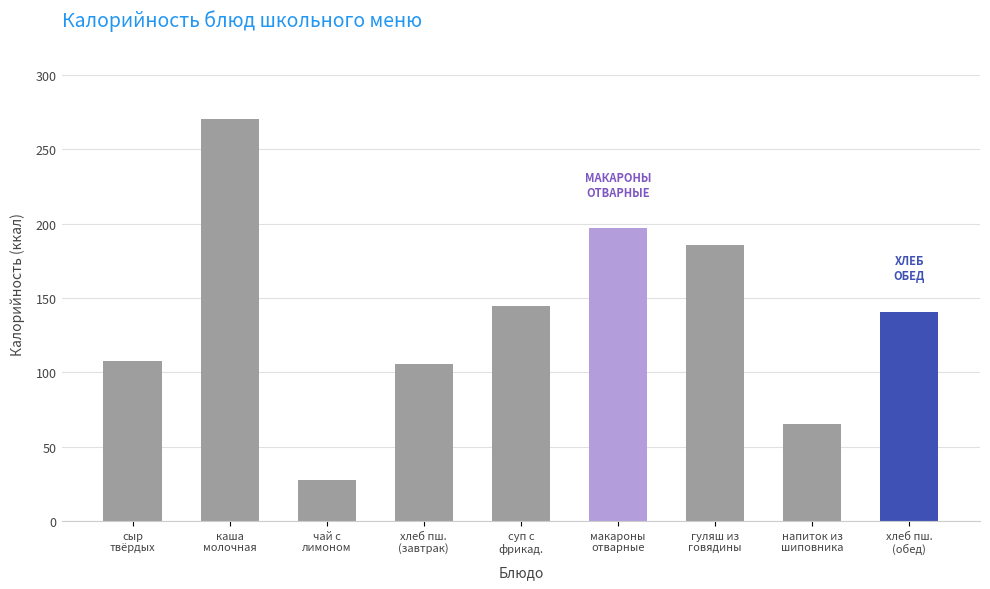

What is the average value?

138.3